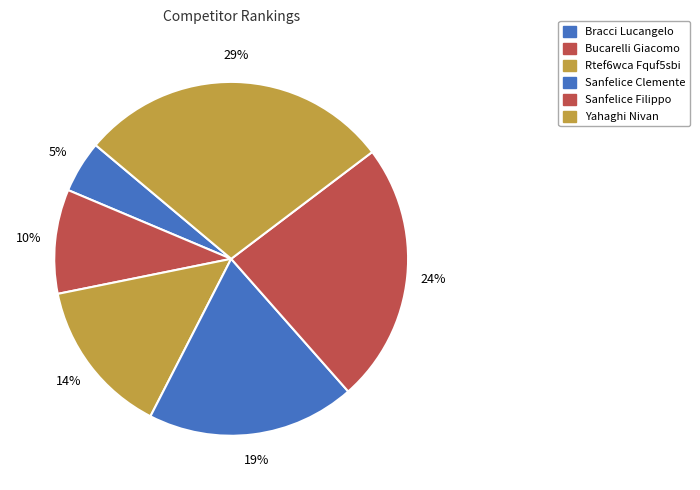

Which category has the biggest portion of the pie?

Yahaghi Nivan